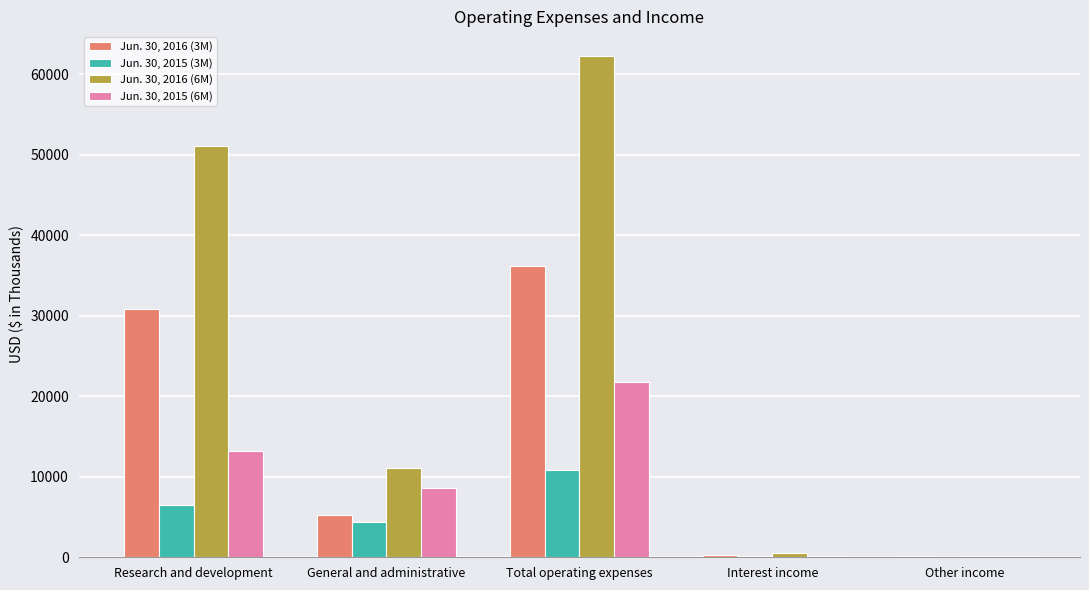

How many data points does each series have?

5